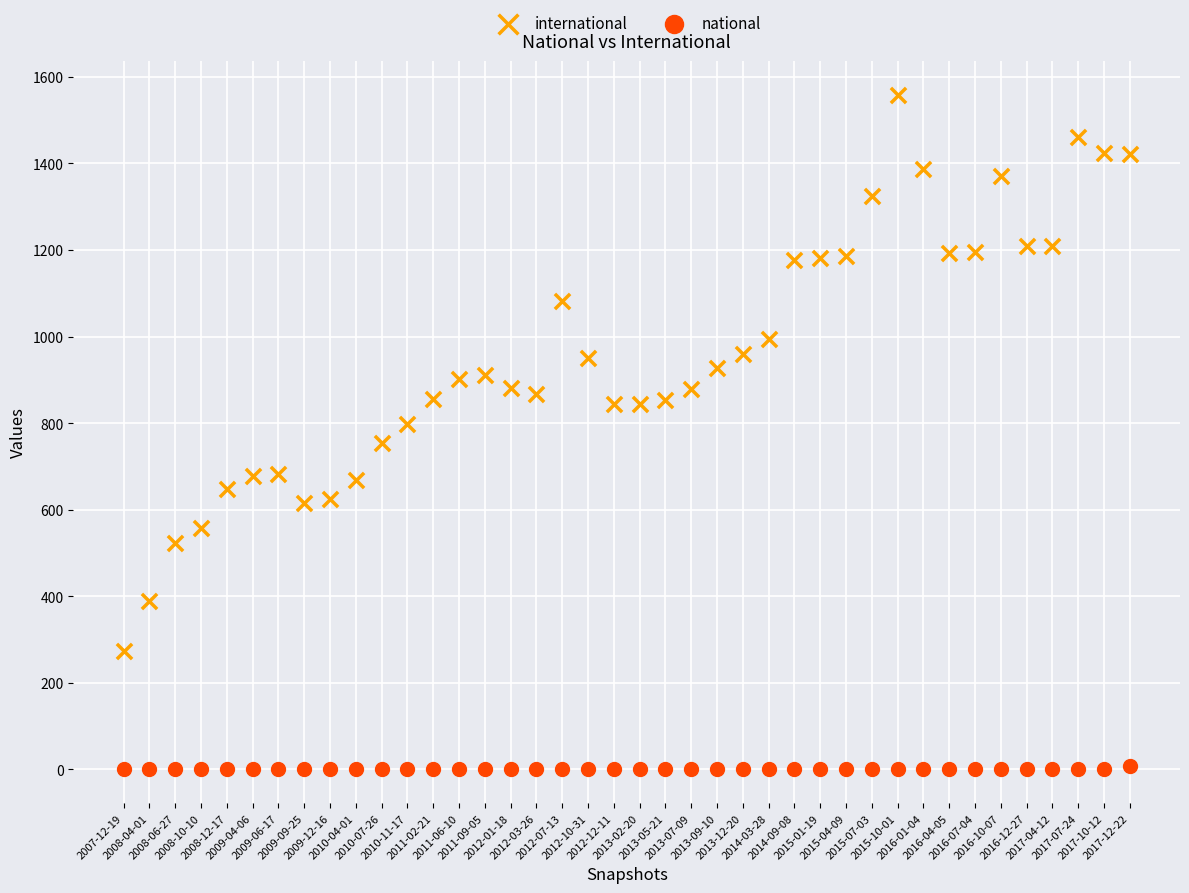

Which series has the widest spread of Y values?

international